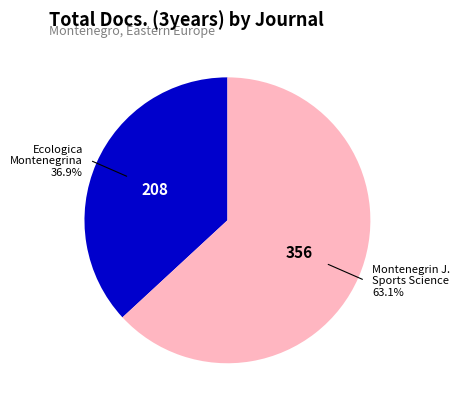

How many slices are in this pie chart?

2